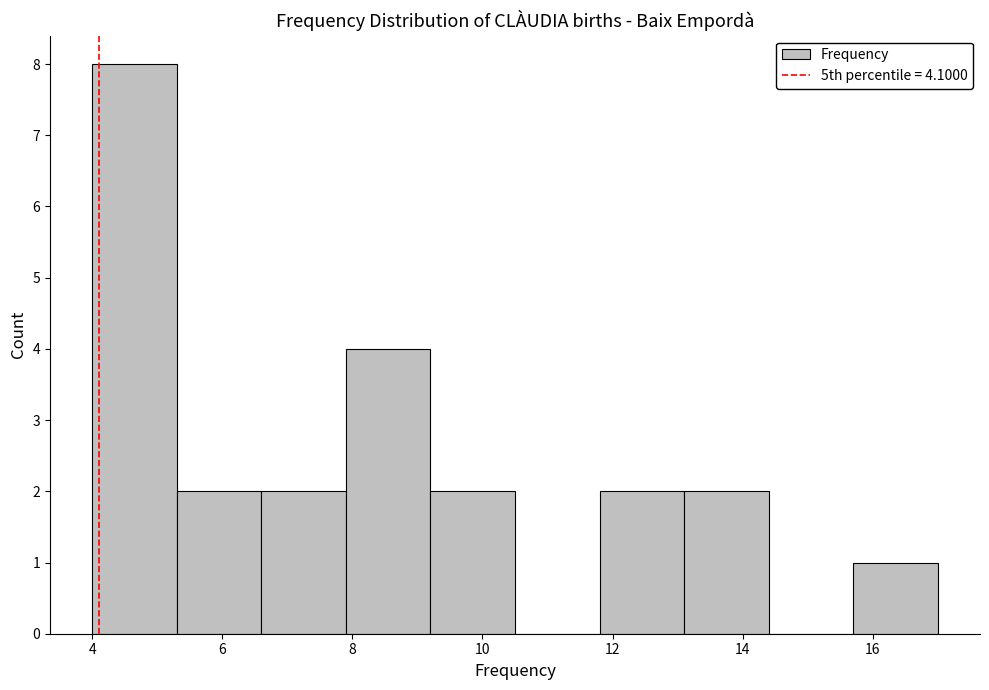

What is the height of the bar covering 15.7 to 17.0 on the x-axis? Neither the bar edges nor the heights are printed on the chart, so give them approximately, as read against the axes.

1